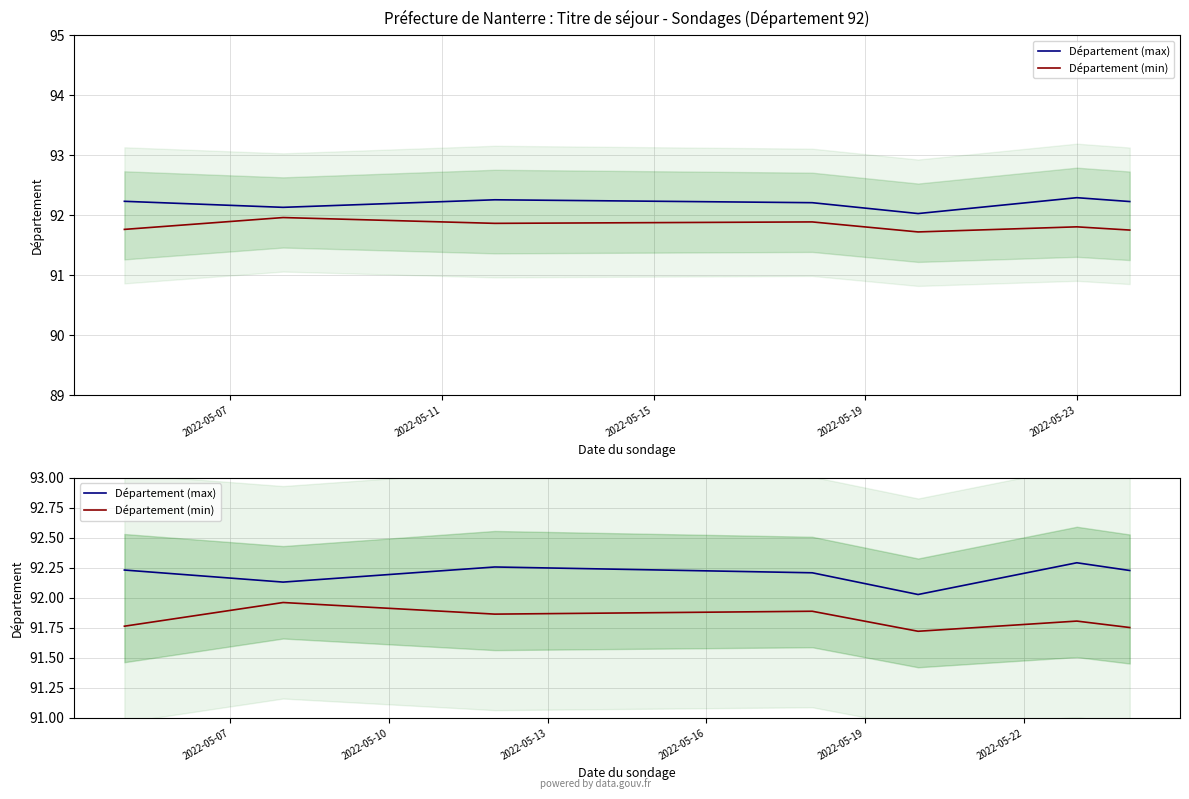

List the series in order of their overall mean, lowest first.

Département (min), Département (max)